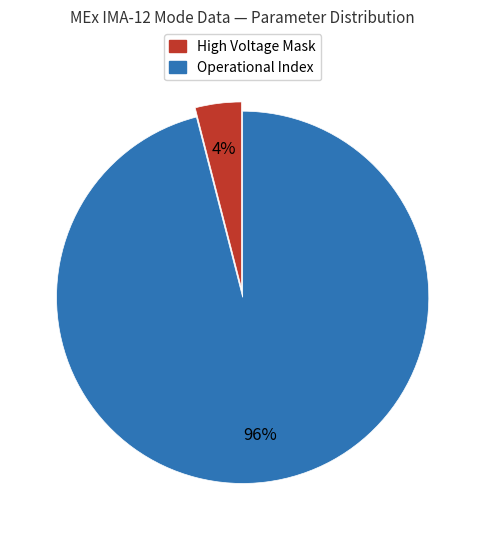

Which slice is the largest?

Operational Index